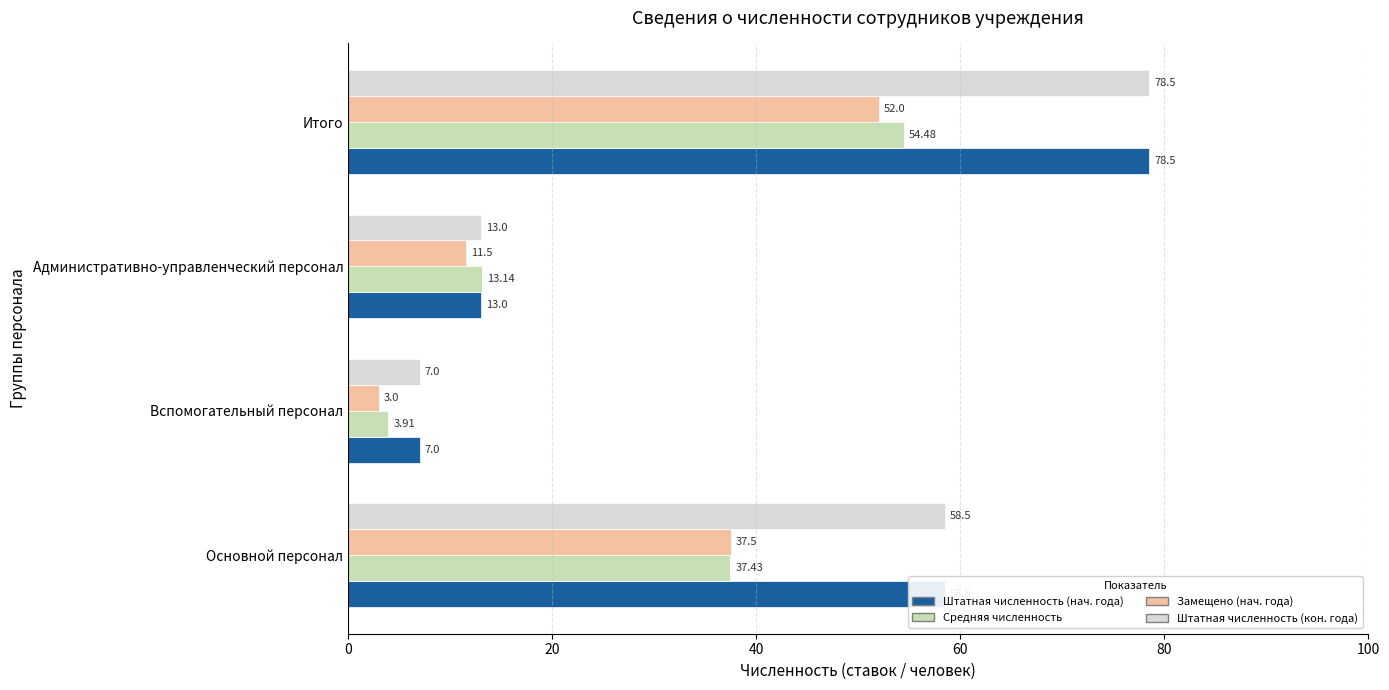

At which category is the sum across all series the highest?

Итого